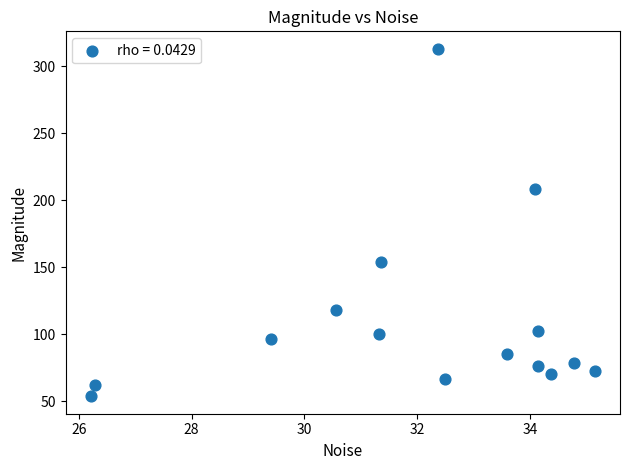

What Y value in the scatter plot is closest to 183?

208.4